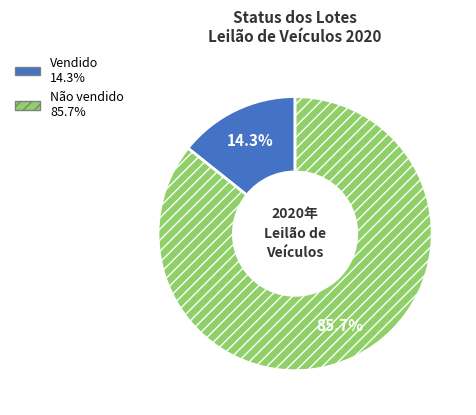

To the nearest percent, what is the difference between the largest and smallest slice percentages?

71%